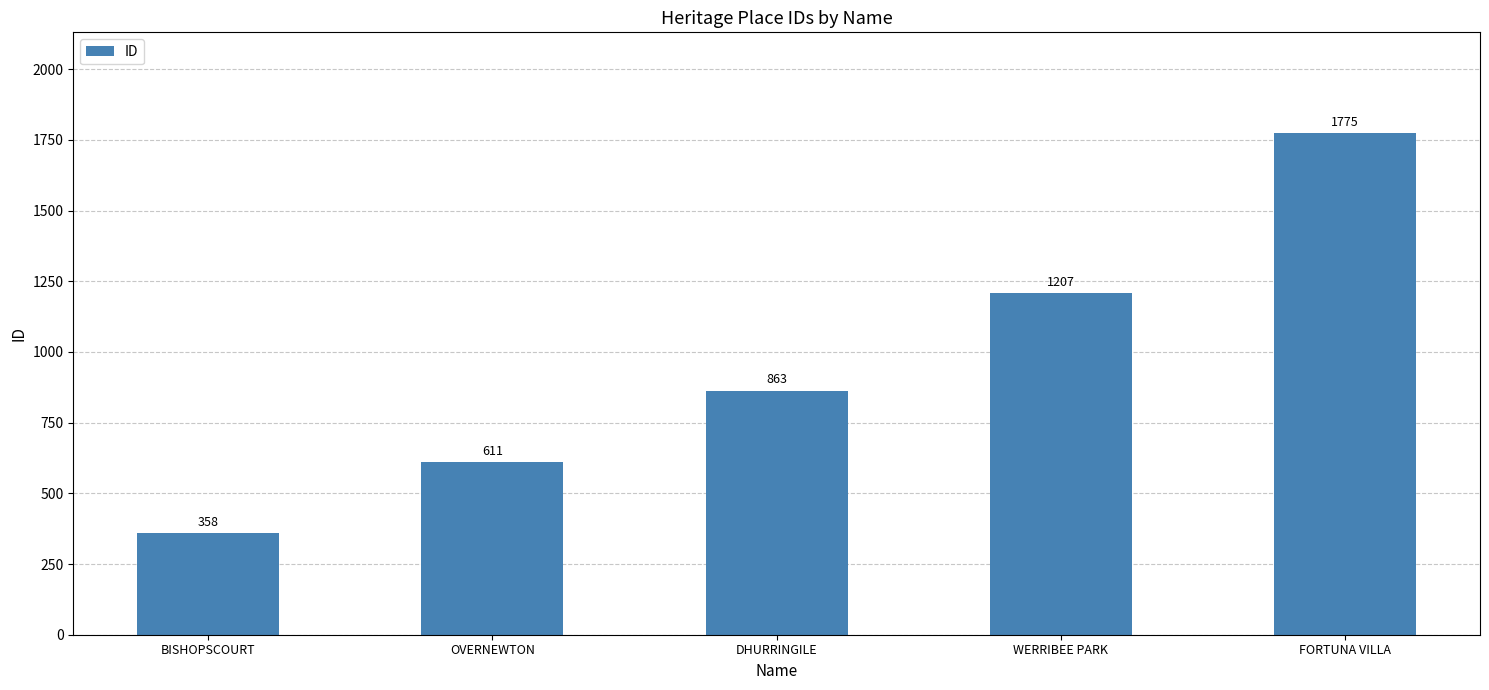

How many values are between 611 and 1207?

3